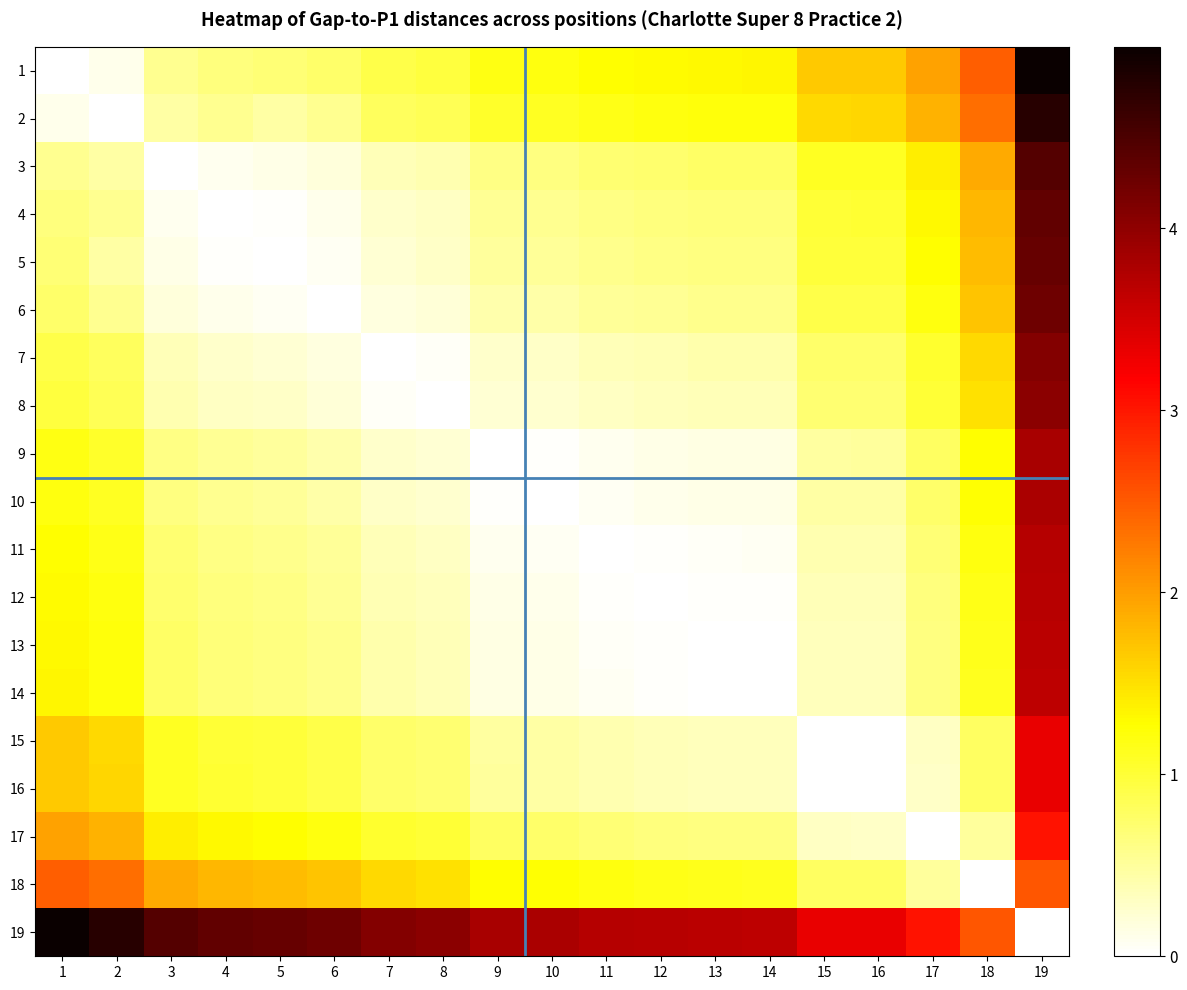

How many series are shown in this chart?

19